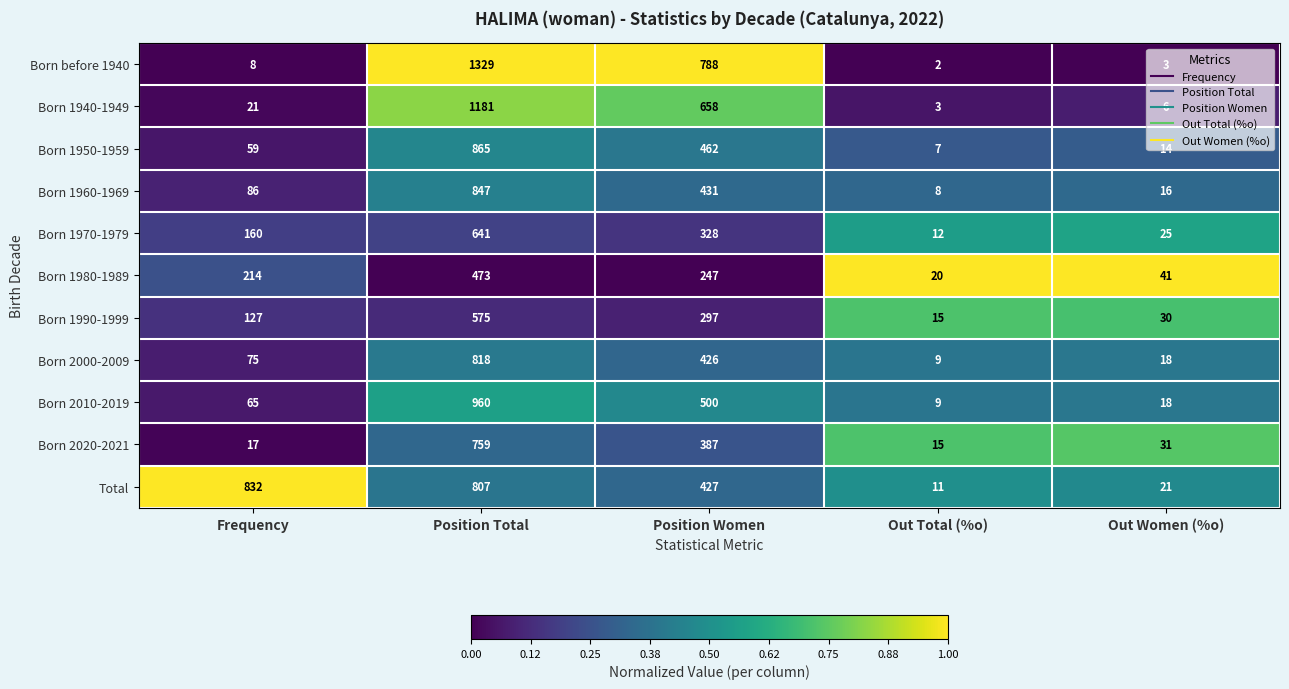

Which series has the widest spread of values?

Born before 1940